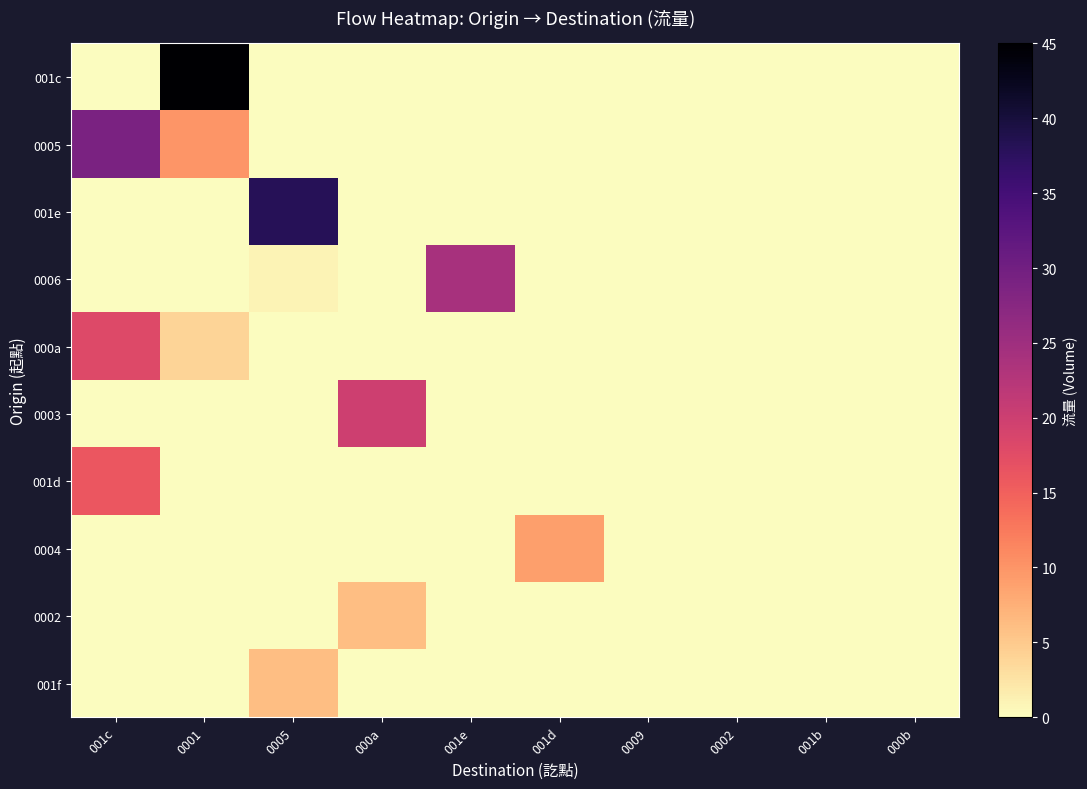

Rank the series by their maximum value, from highest to lowest.

001c, 001e, 0005, 0006, 0003, 000a, 001d, 0004, 0002, 001f